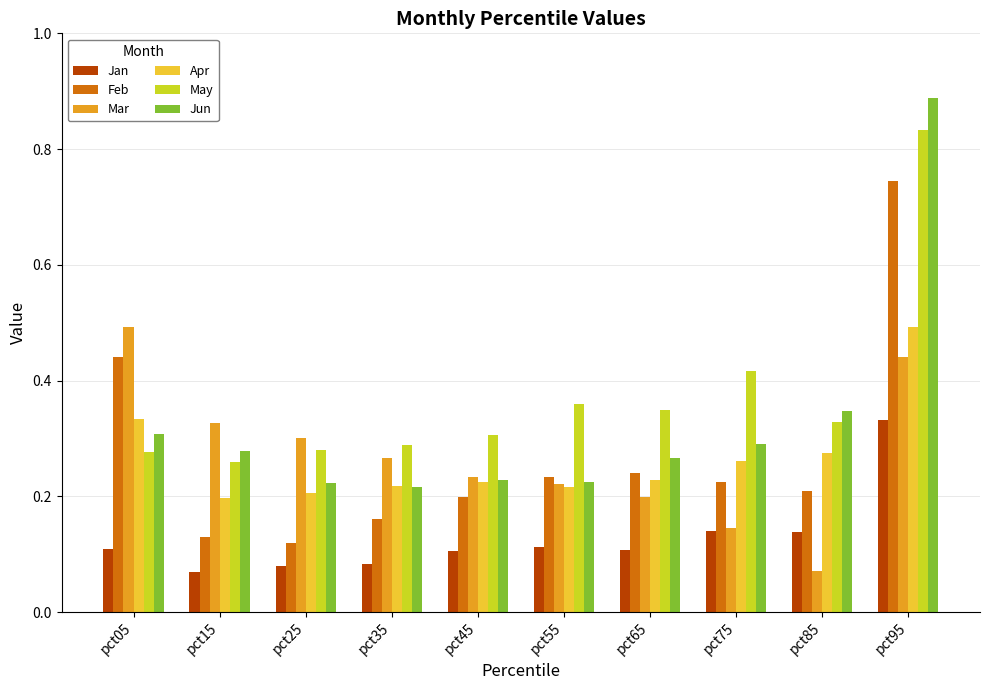

Which series has the widest spread of values?

Jun